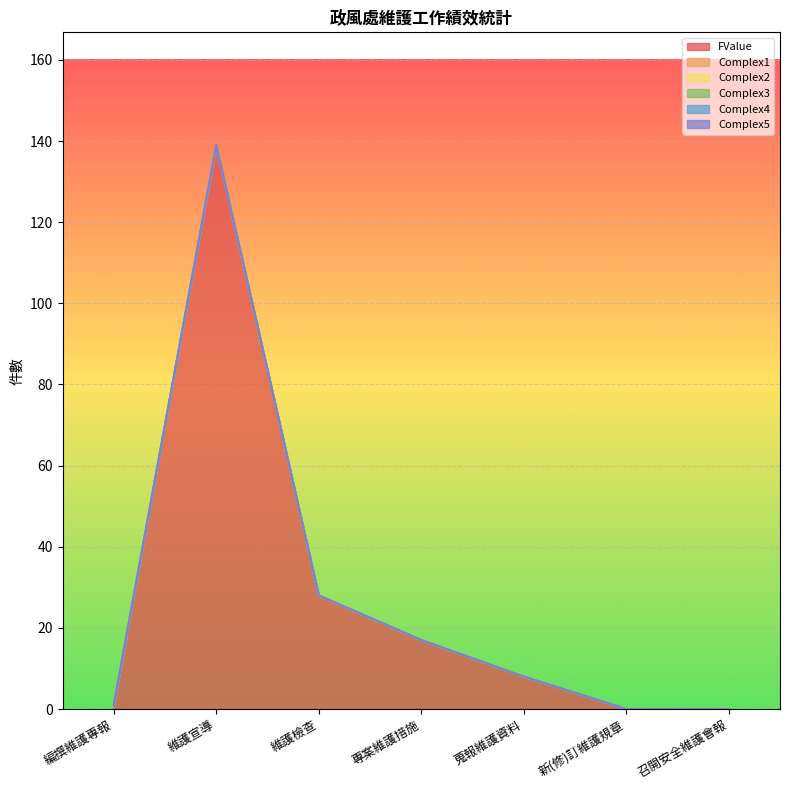

Is it true that Complex3 equals 0 at 召開安全維護會報?

True